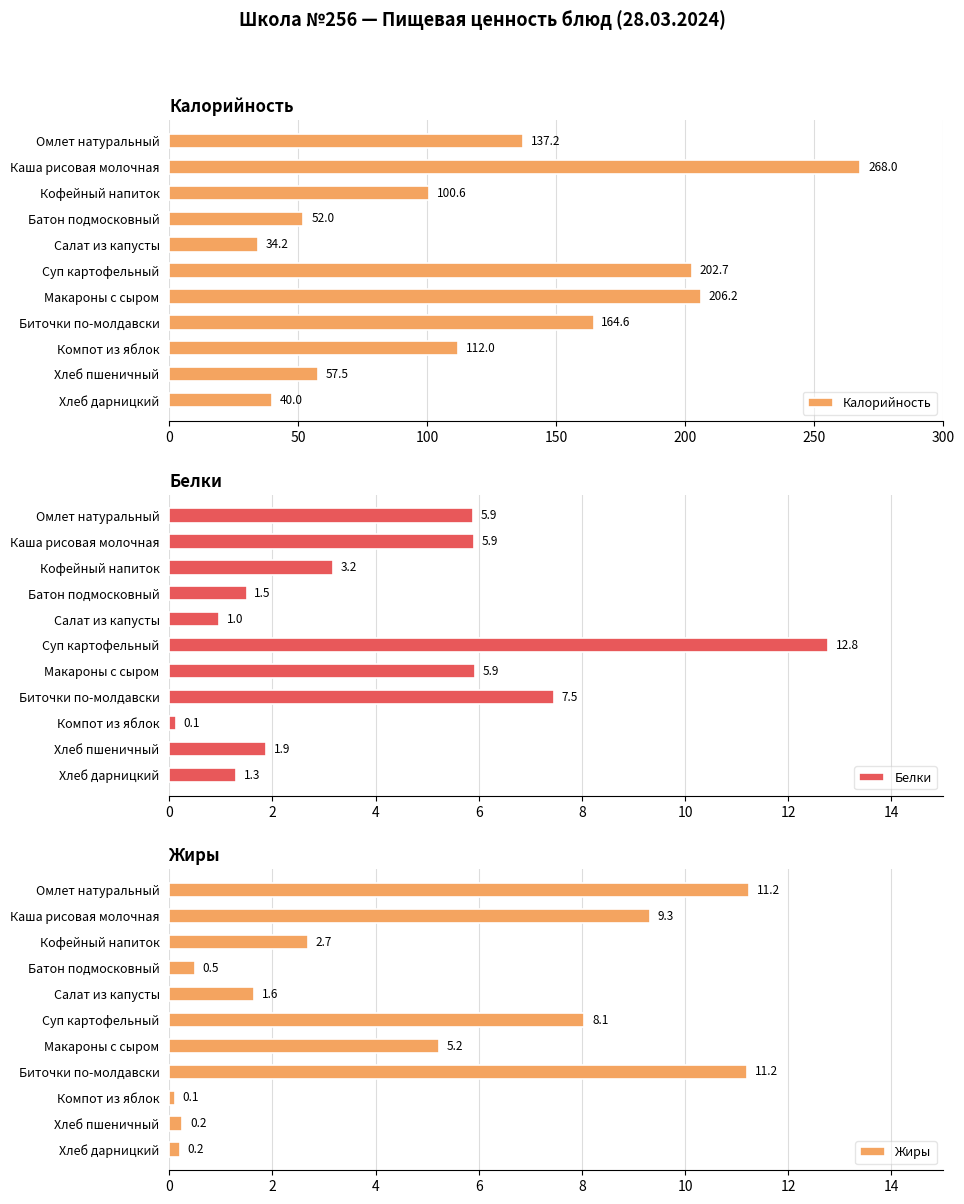

At which label is Калорийность closest to 151?

Биточки по-молдавски